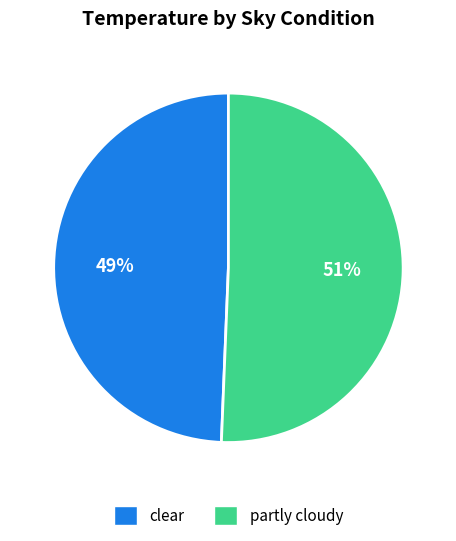

How many segments does this pie chart have?

2